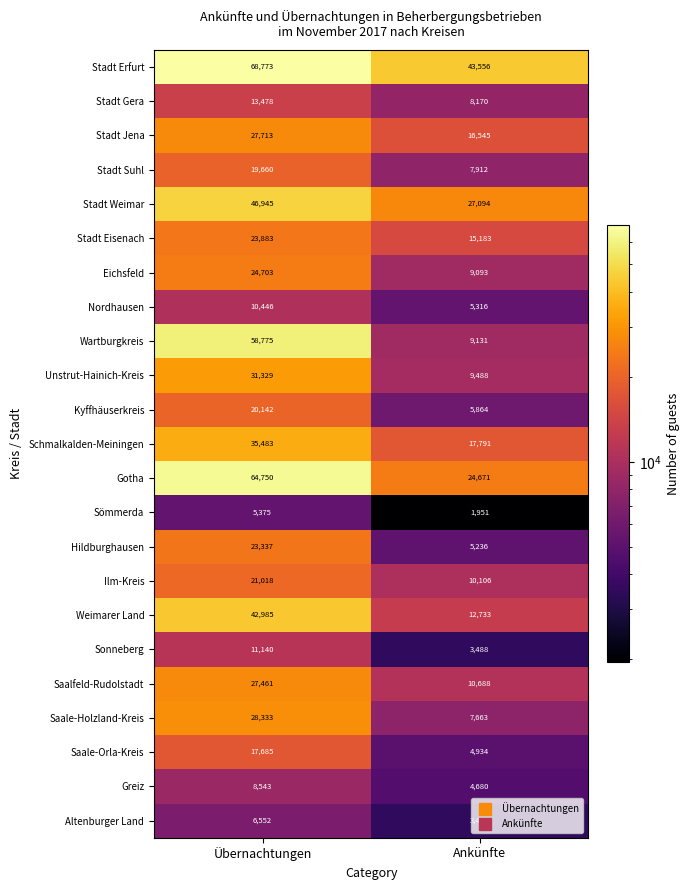

Rank the series at Ankünfte from highest to lowest value.

Stadt Erfurt, Stadt Weimar, Gotha, Schmalkalden-Meiningen, Stadt Jena, Stadt Eisenach, Weimarer Land, Saalfeld-Rudolstadt, Ilm-Kreis, Unstrut-Hainich-Kreis, Wartburgkreis, Eichsfeld, Stadt Gera, Stadt Suhl, Saale-Holzland-Kreis, Kyffhäuserkreis, Nordhausen, Hildburghausen, Saale-Orla-Kreis, Greiz, Sonneberg, Altenburger Land, Sömmerda